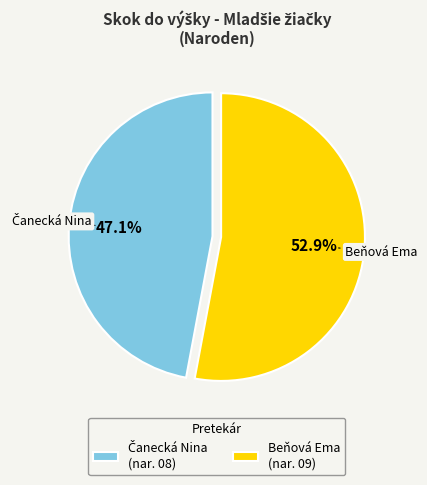

Which category has the biggest portion of the pie?

Beňová Ema